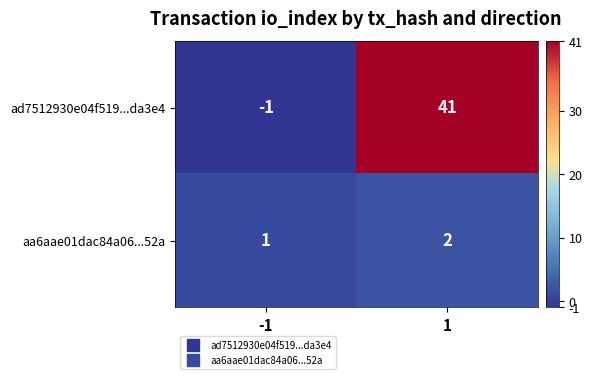

Reading left to right, list all the values displayed in this chart.

ad7512930e04f519...da3e4: -1=-1	1=41
aa6aae01dac84a06...52a: -1=1	1=2